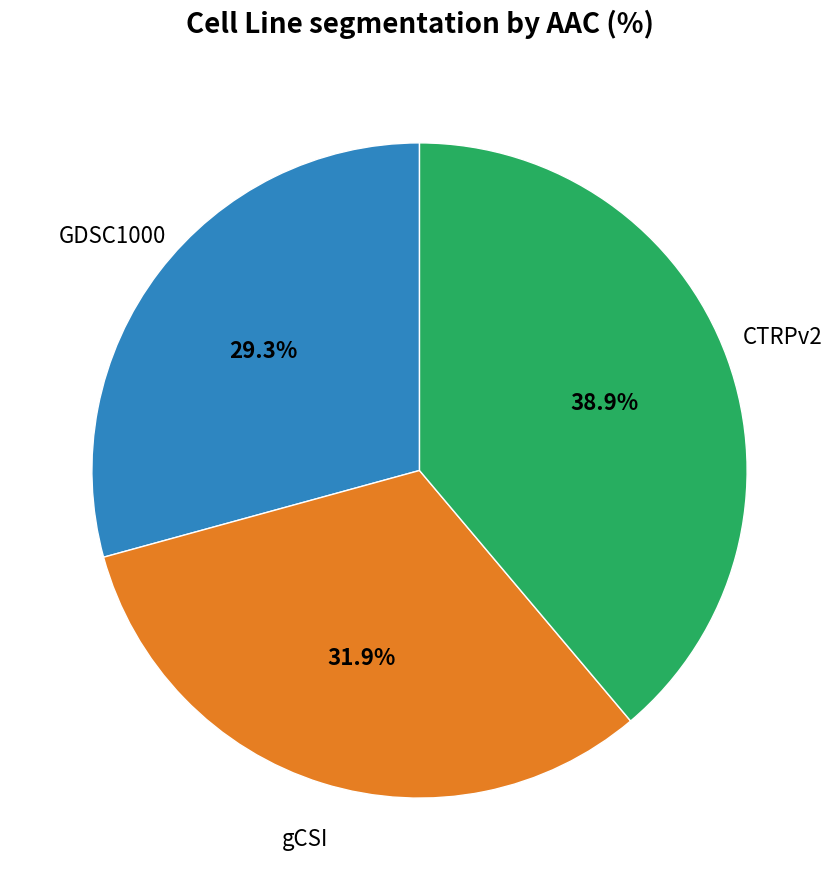

To the nearest percent, what is the average slice percentage?

33%